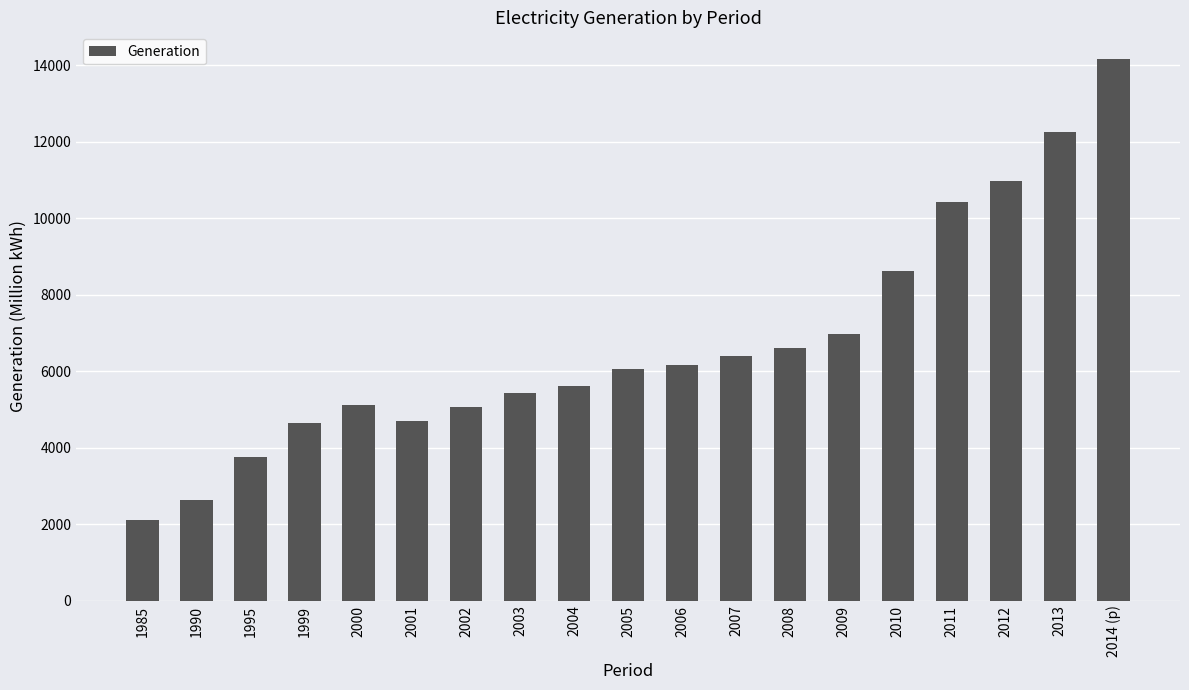

Are the bars grouped side by side (vs. stacked)?

No